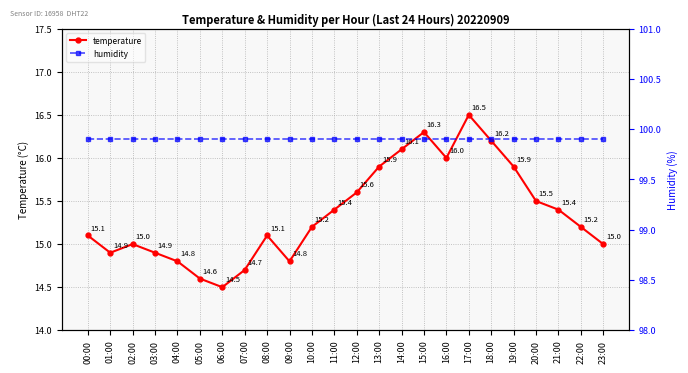

What is the maximum value for humidity?

99.9